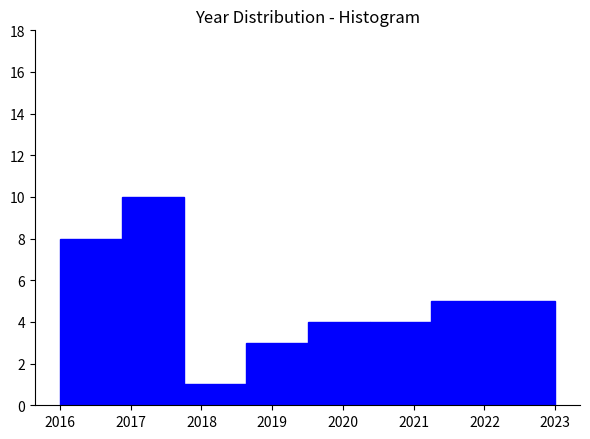

Reading left to right, transcribe this chart: for each bar, give the range it covers on the x-axis and its height. Neither the bar edges nor the heights are printed on the chart, so give them approximately, as read against the axes.

2016.0 to 2016.9: 8
2016.9 to 2017.8: 10
2017.8 to 2018.6: 1
2018.6 to 2019.5: 3
2019.5 to 2020.4: 4
2020.4 to 2021.3: 4
2021.3 to 2022.1: 5
2022.1 to 2023.0: 5